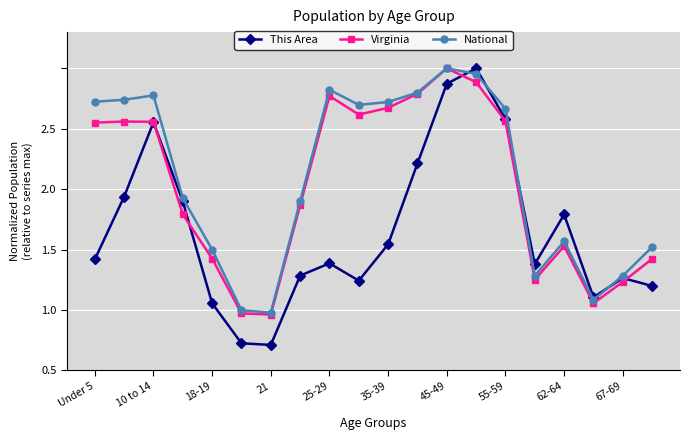

Reading left to right, extract all data points from this chart.

This Area: 0.9	1.4	2.1	1.4	0.6	0.2	0.2	0.8	0.9	0.7	1.0	1.7	2.4	2.5	2.1	0.9	1.3	0.6	0.8	0.7
Virginia: 2.1	2.1	2.1	1.3	0.9	0.5	0.5	1.4	2.3	2.1	2.2	2.3	2.5	2.4	2.1	0.8	1.0	0.6	0.7	0.9
National: 2.2	2.2	2.3	1.4	1.0	0.5	0.5	1.4	2.3	2.2	2.2	2.3	2.5	2.5	2.2	0.8	1.1	0.6	0.8	1.0